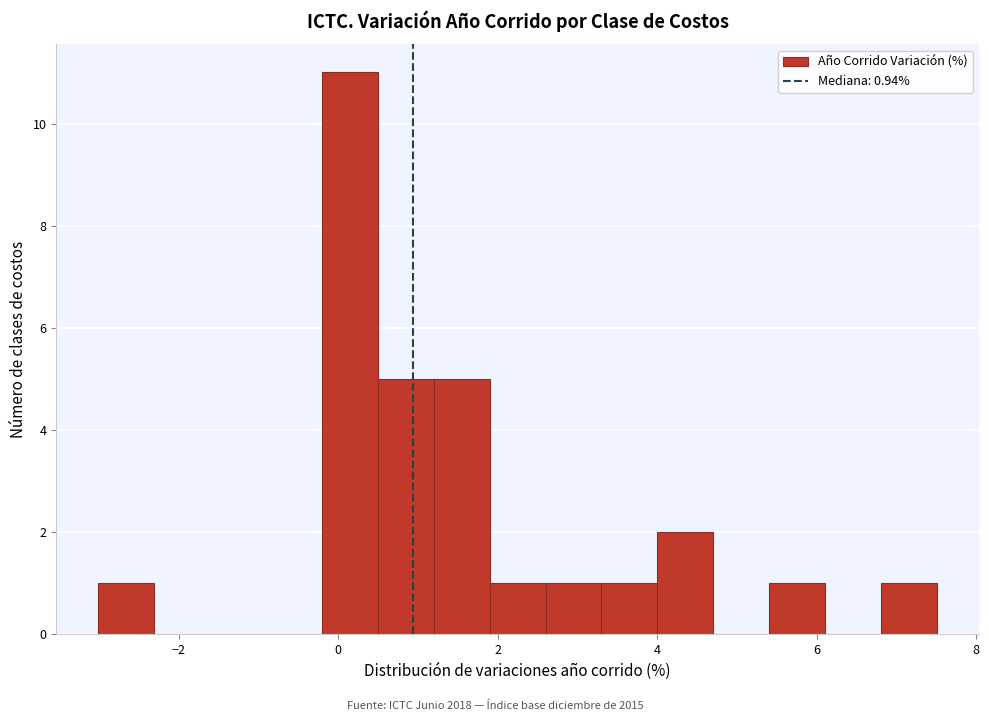

Read against the x-axis, roughly where is the centre of the tallest bar?

0.2